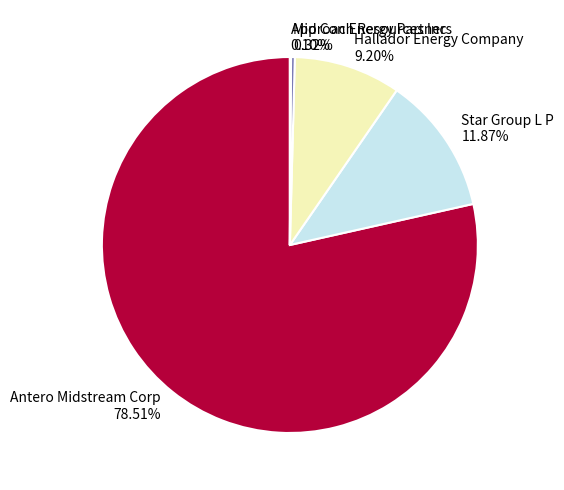

Do Mid Con Energy Partners and Hallador Energy Company together represent more than half of the pie?

No